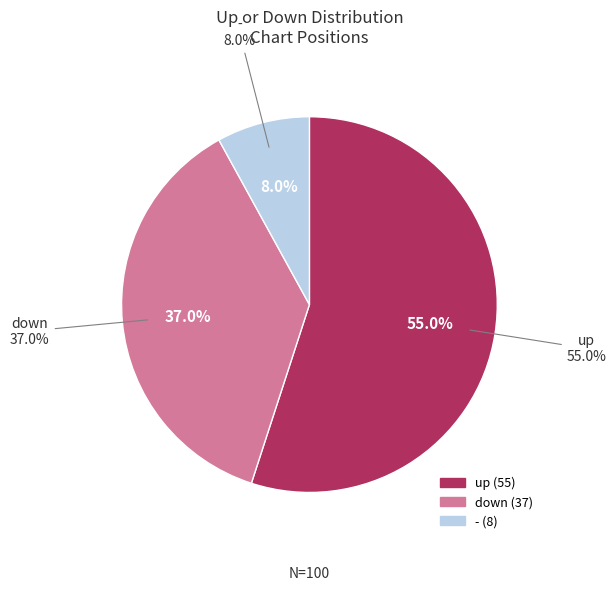

Which slice is the smallest?

-